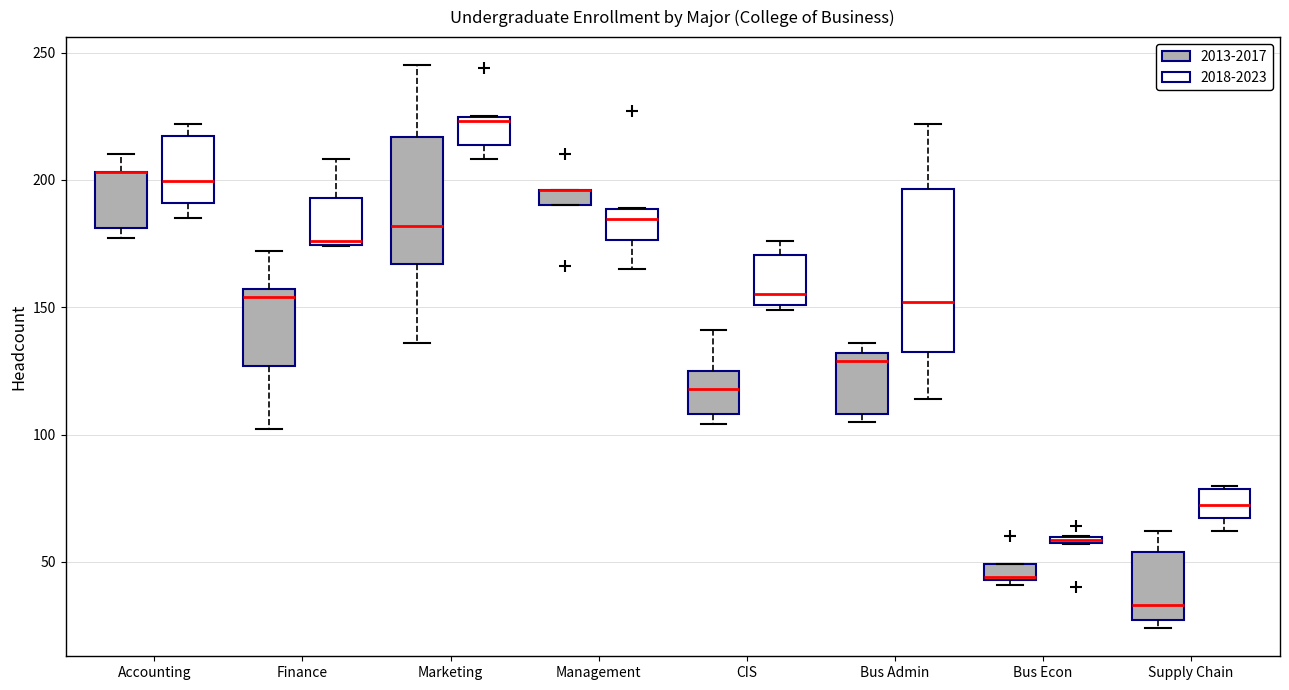

Where is the lower edge of the box for Bus Econ (2018-2023) on the y-axis? The values are not printed on the chart, so give them approximately, as read against the axis.

55